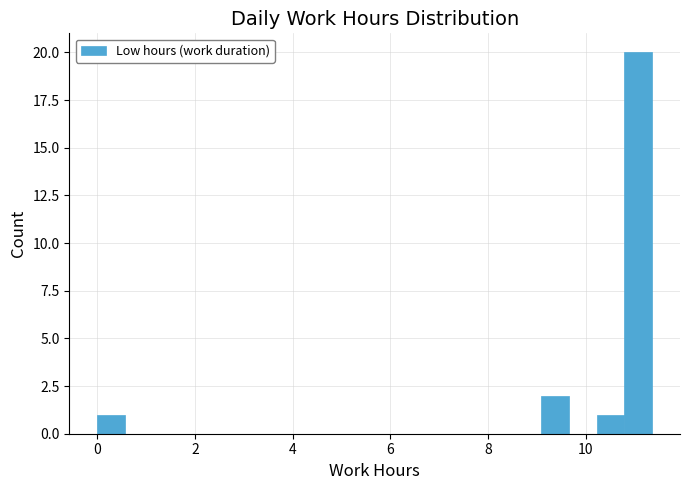

Around what value on the x-axis is the tallest bar? Give the approximate position of its centre, as read against the axis.

11.0